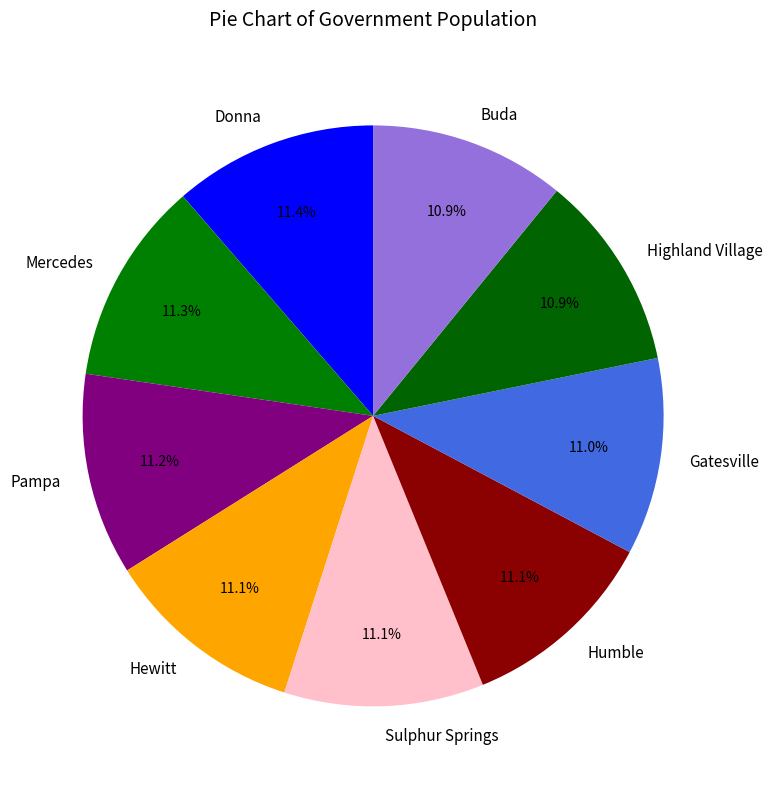

Does Pampa represent more than half of the total?

No